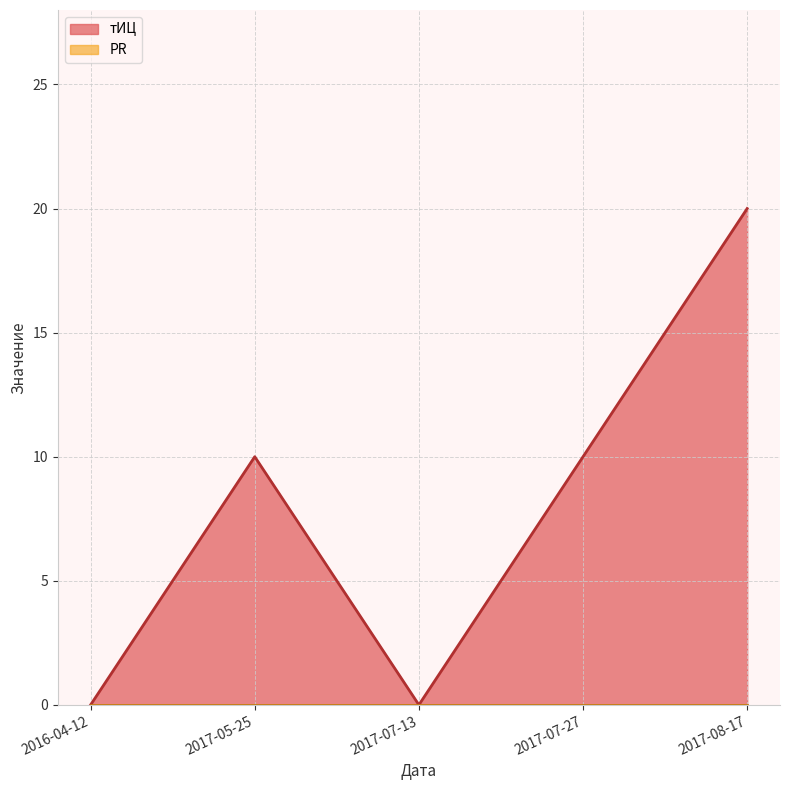

Reading right to left, extract all data points from this chart.

20	10	0	10	0